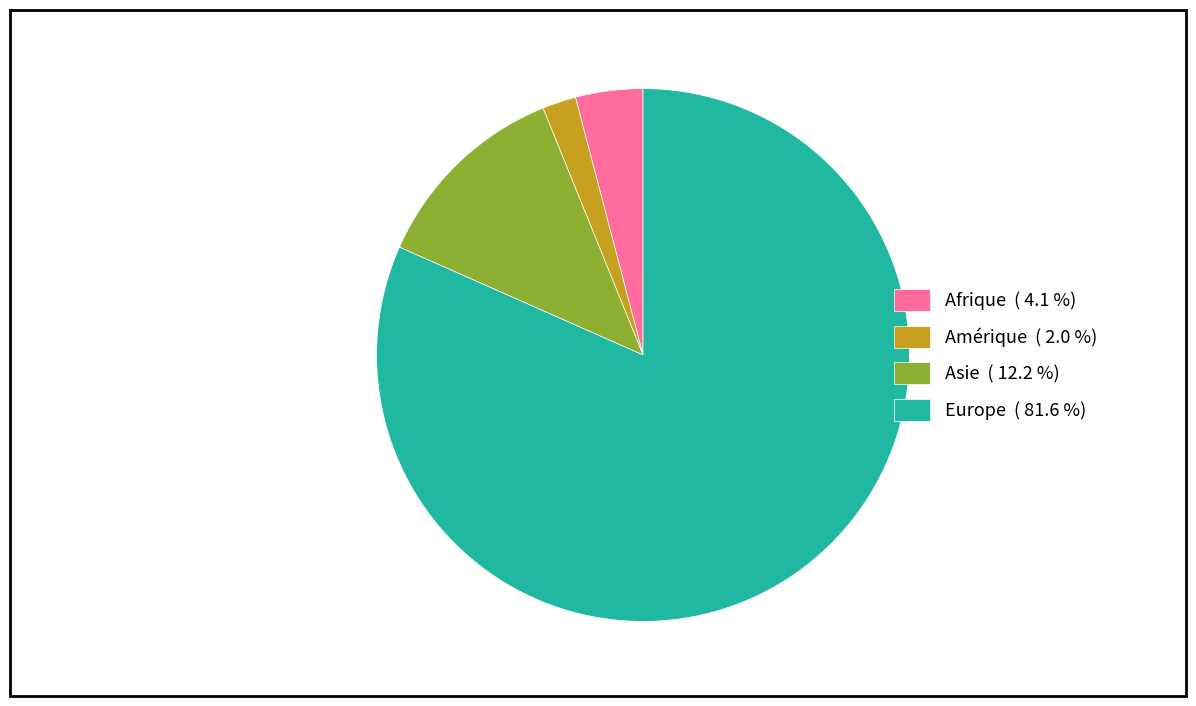

Which category has the smallest portion of the pie?

Amérique ( 2.0 %)